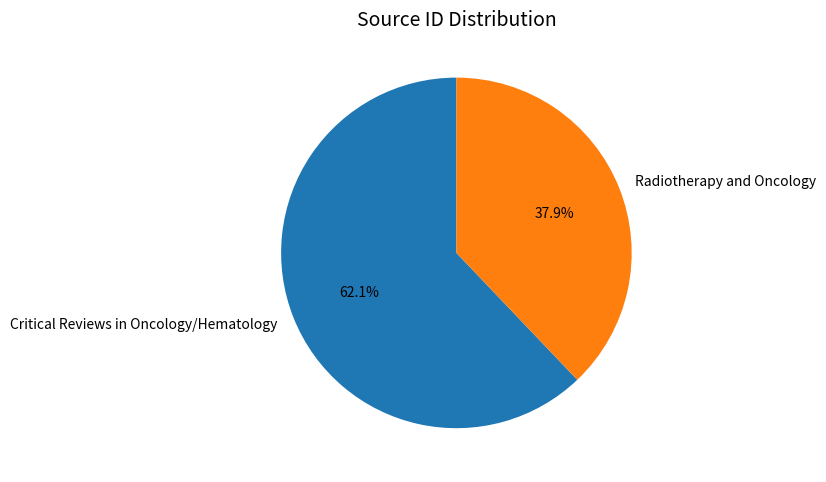

To the nearest percent, what is the difference between the largest and smallest slice percentages?

24%